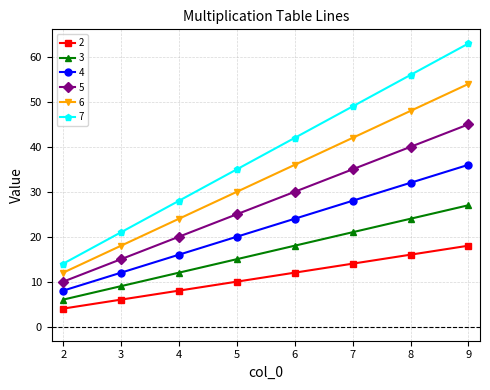

What is the total value across all series at 2?

54